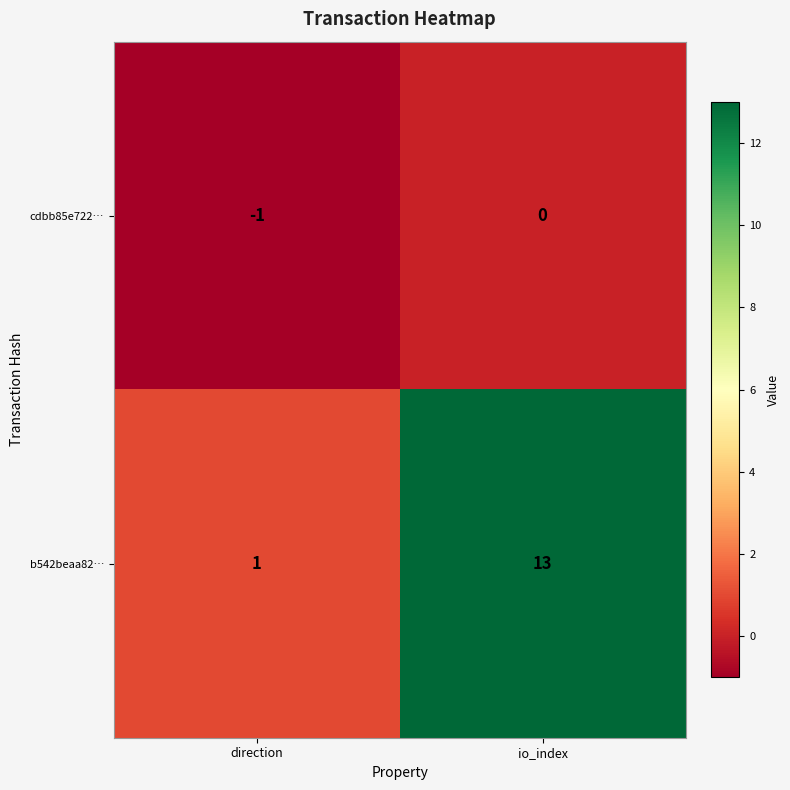

What is the difference between the b542beaa82… values at direction and io_index?

12